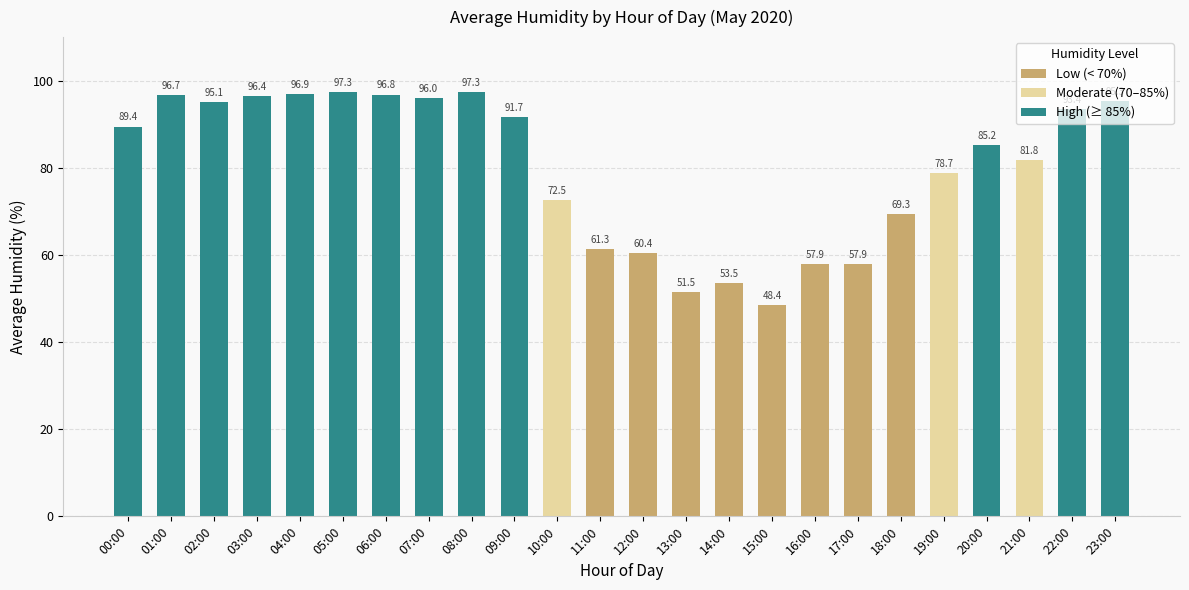

What is the average value of the Low (< 70%) series?

19.2